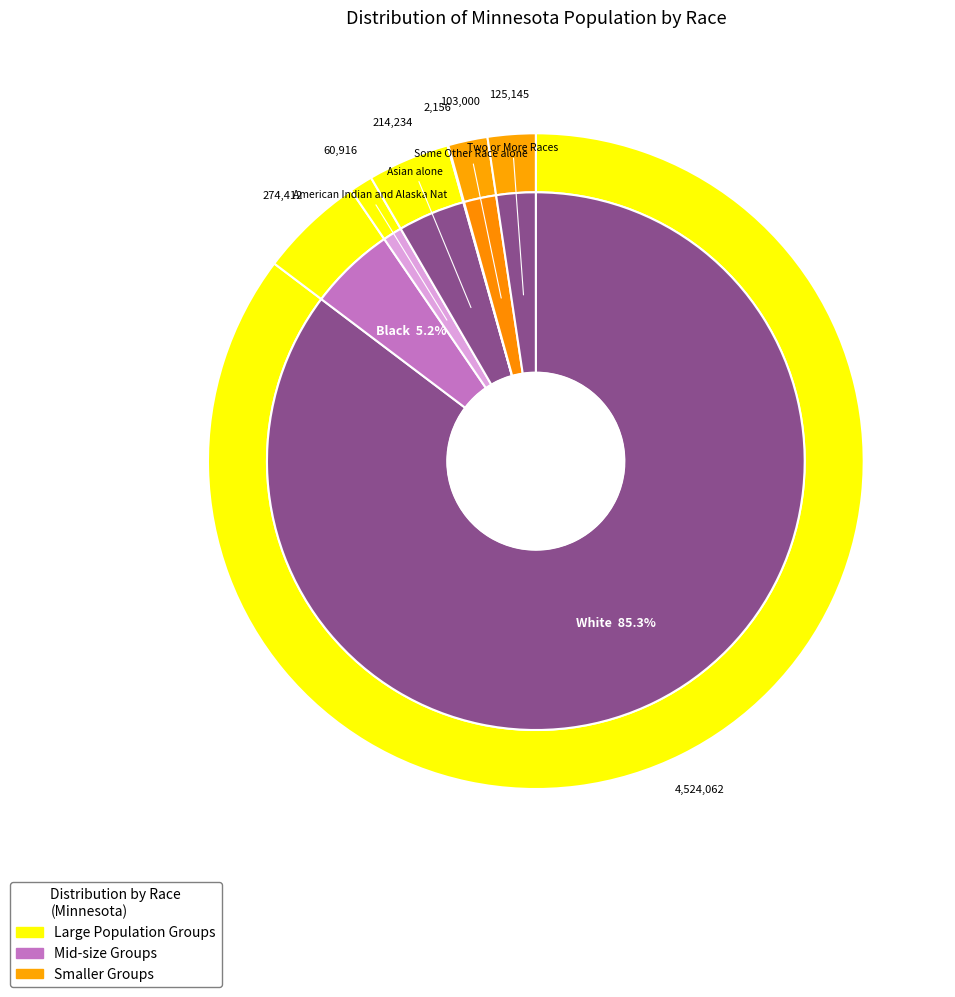

To the nearest percent, what percentage of the pie is Asian alone?

4%